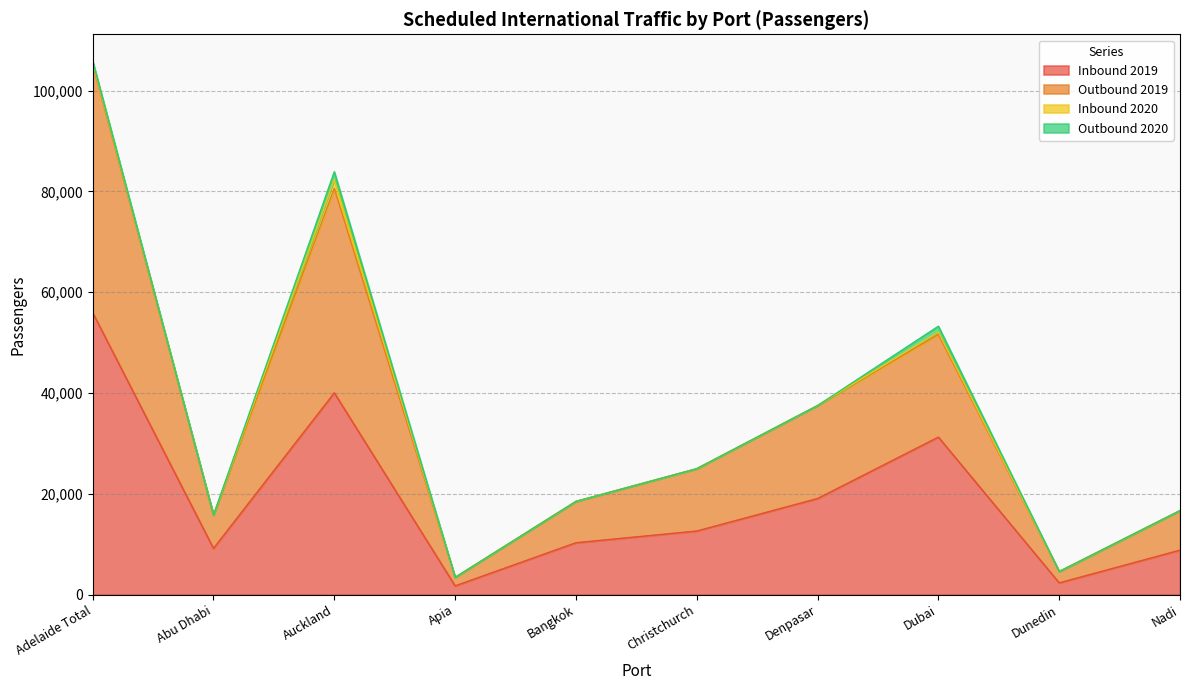

What is the label of the 5th point from the right?

Christchurch